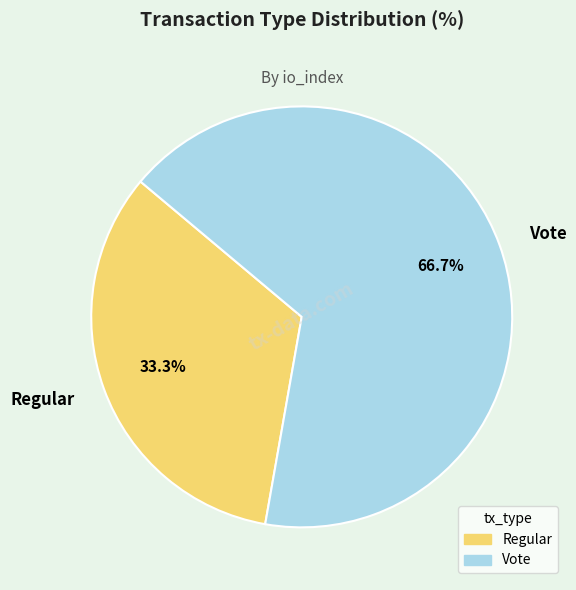

Approximately how many times larger is the value at Regular compared to Vote?

0.5